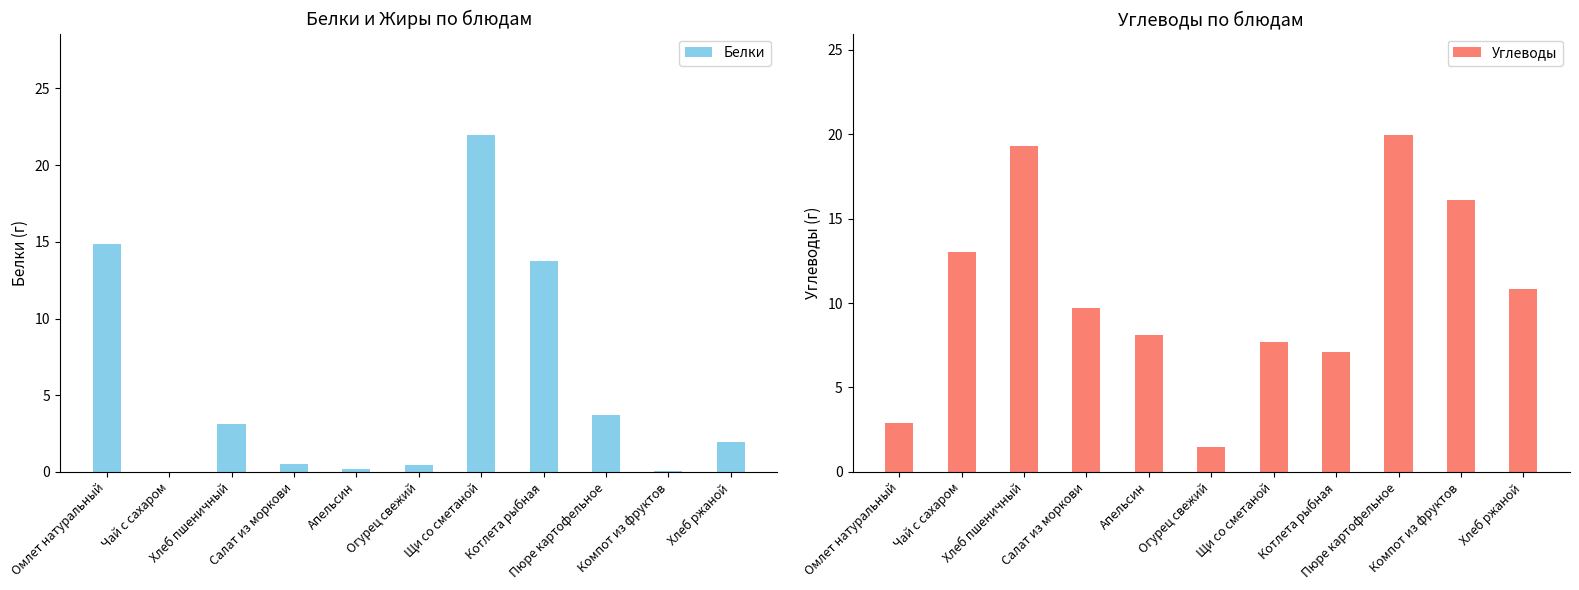

What is the highest value of the Белки series?

22.0